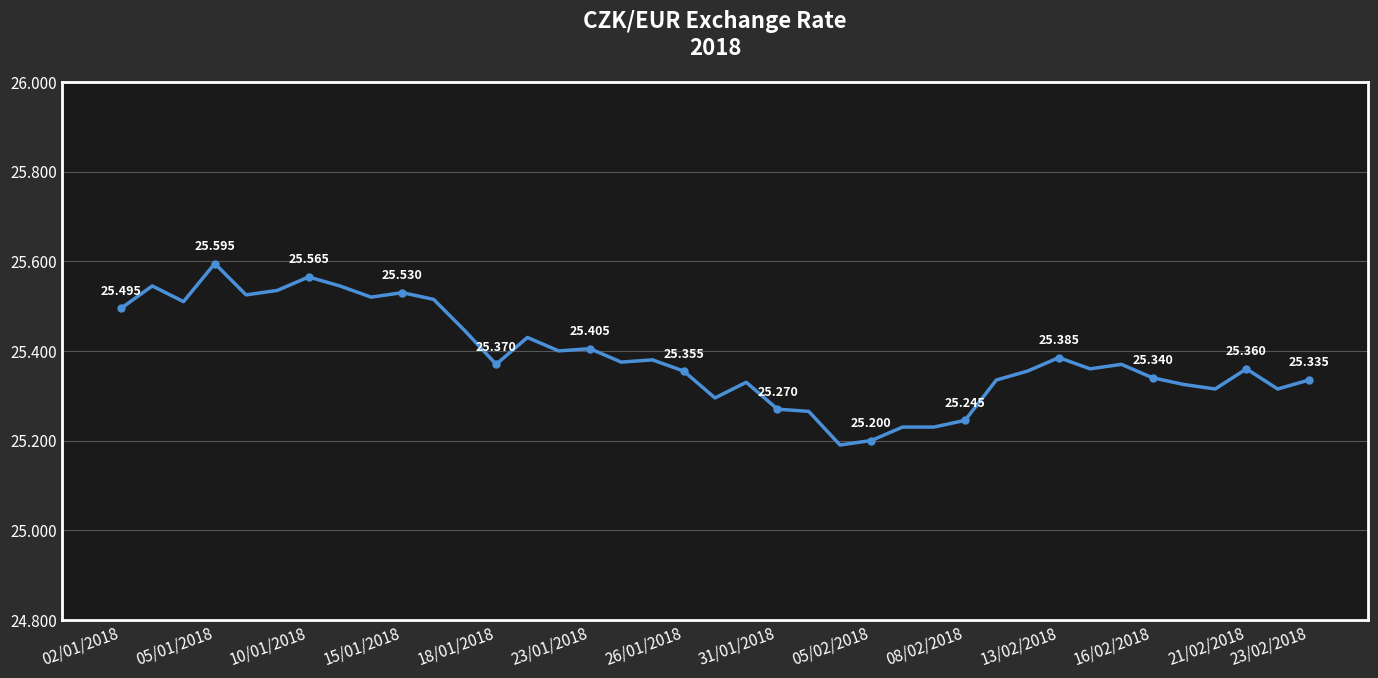

How many interior local peaks (higher than both neighbors) does the data have?

11